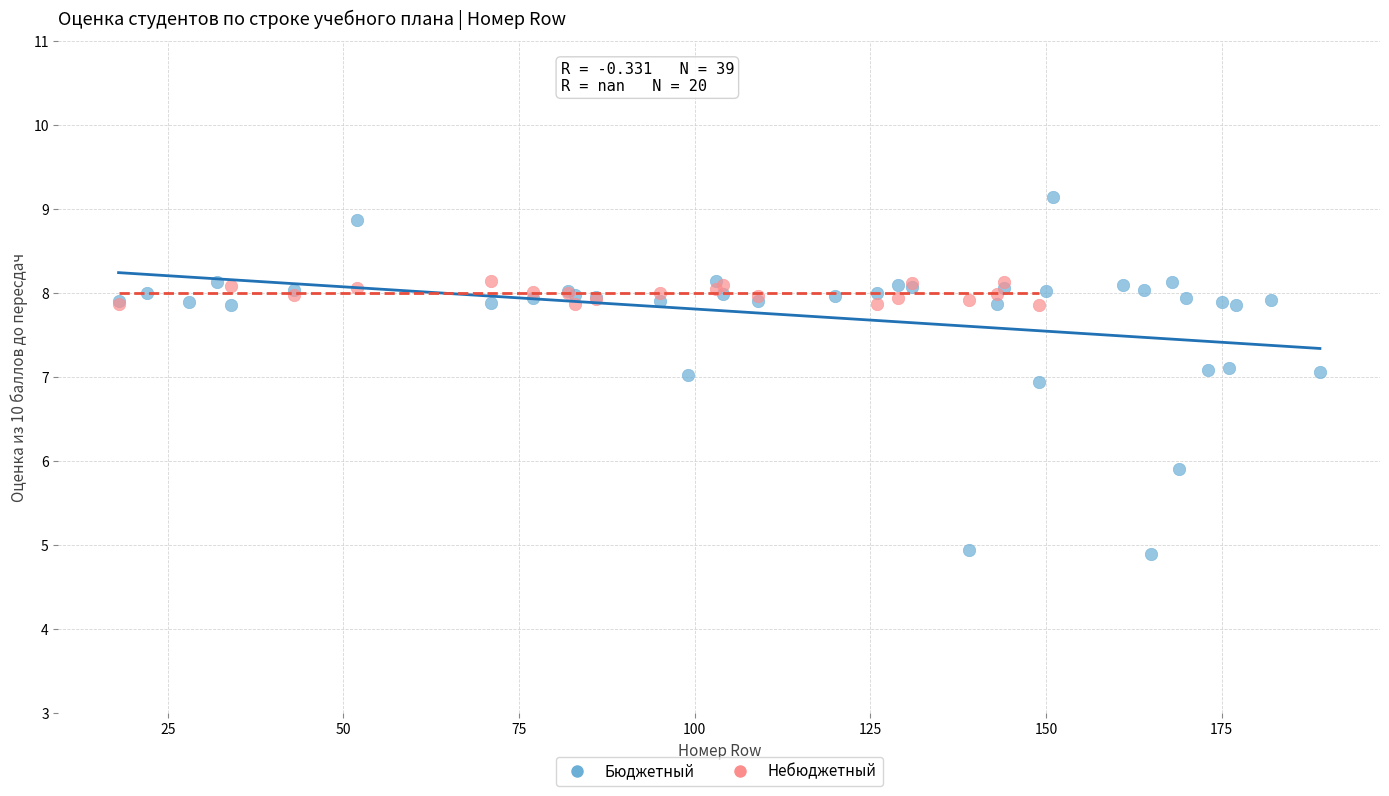

Which series contains the lowest Y value?

Бюджетный